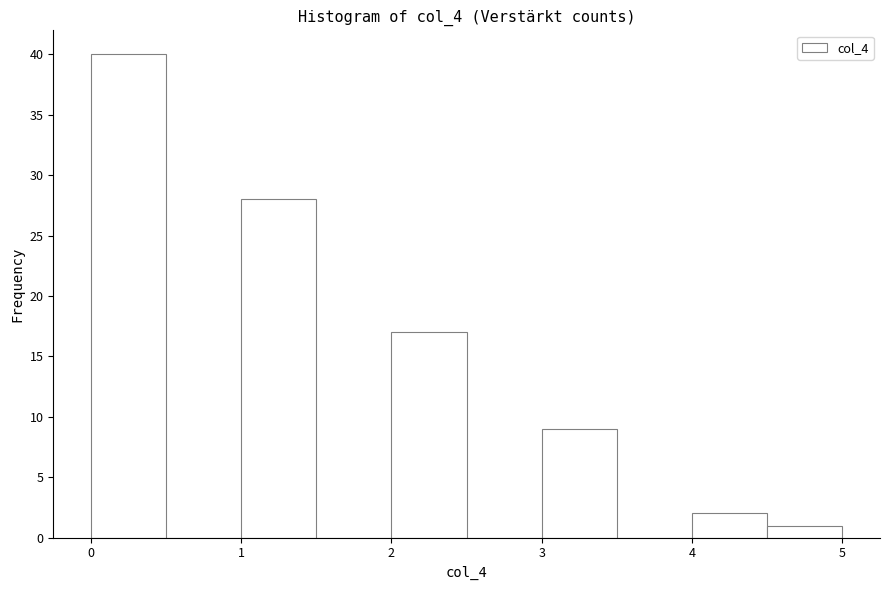

Reading left to right, transcribe this chart: for each bar, give the range it covers on the x-axis and its height. The values are not printed on the chart, so give them approximately, as read against the axis.

0.0 to 0.5: 40
0.5 to 1.0: 0
1.0 to 1.5: 28
1.5 to 2.0: 0
2.0 to 2.5: 17
2.5 to 3.0: 0
3.0 to 3.5: 9
3.5 to 4.0: 0
4.0 to 4.5: 2
4.5 to 5.0: 1